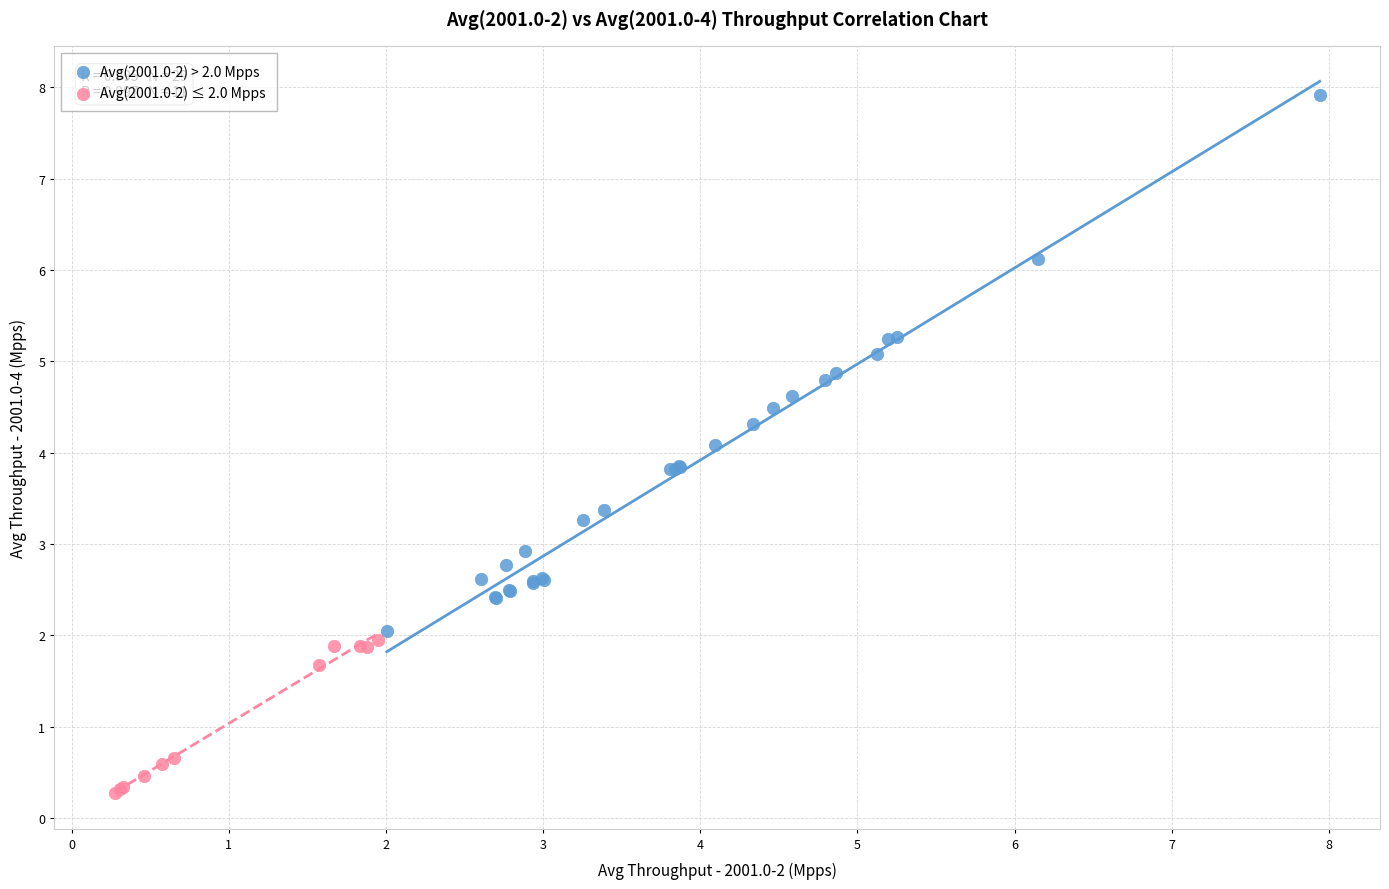

Which series reaches the maximum Y coordinate?

Avg(2001.0-2) > 2.0 Mpps